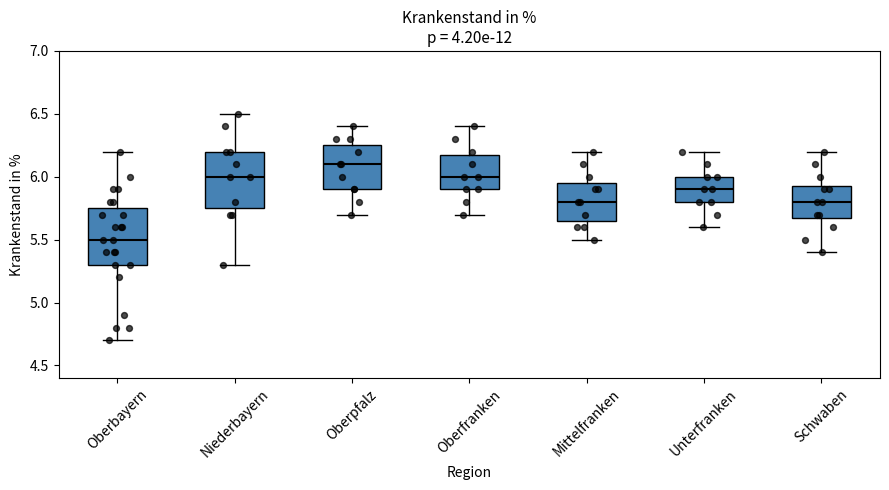

Reading left to right, read every box against the y-axis: the position of its median line, the range the box covers, and the ends of its whiskers. The values are not printed on the chart, so give them approximately, as read against the axis.

Oberbayern: median 5.50, box 5.30 to 5.75, whiskers 4.70 to 6.20
Niederbayern: median 6.00, box 5.75 to 6.20, whiskers 5.30 to 6.50
Oberpfalz: median 6.10, box 5.90 to 6.25, whiskers 5.70 to 6.40
Oberfranken: median 6.00, box 5.90 to 6.20, whiskers 5.70 to 6.40
Mittelfranken: median 5.80, box 5.65 to 5.95, whiskers 5.50 to 6.20
Unterfranken: median 5.90, box 5.80 to 6.00, whiskers 5.60 to 6.20
Schwaben: median 5.80, box 5.70 to 5.95, whiskers 5.40 to 6.20